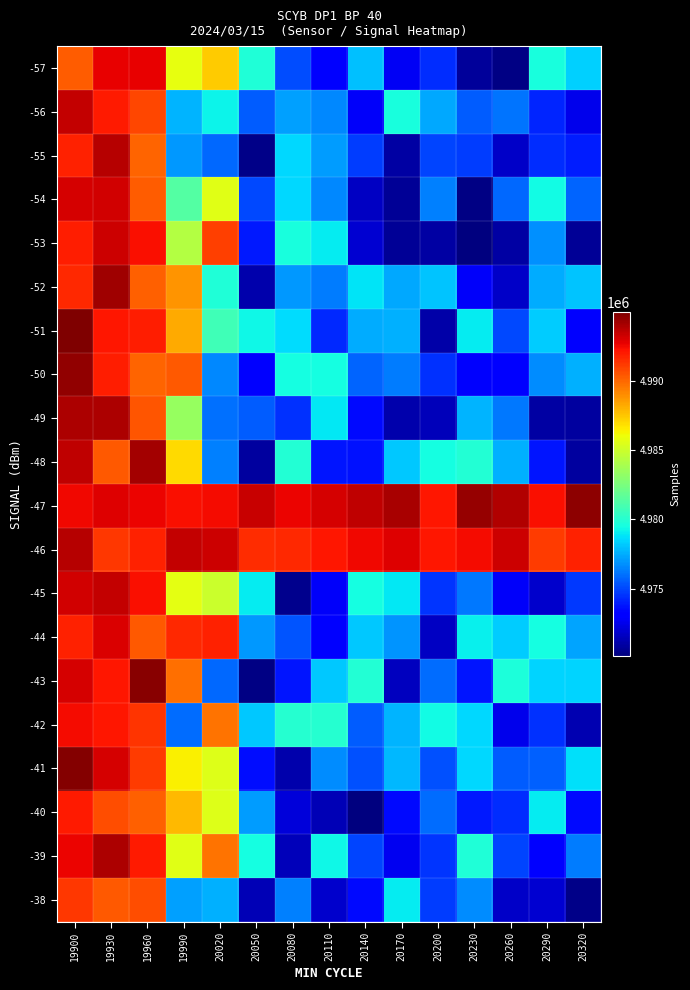

What is the smallest value displayed?

4970145.4